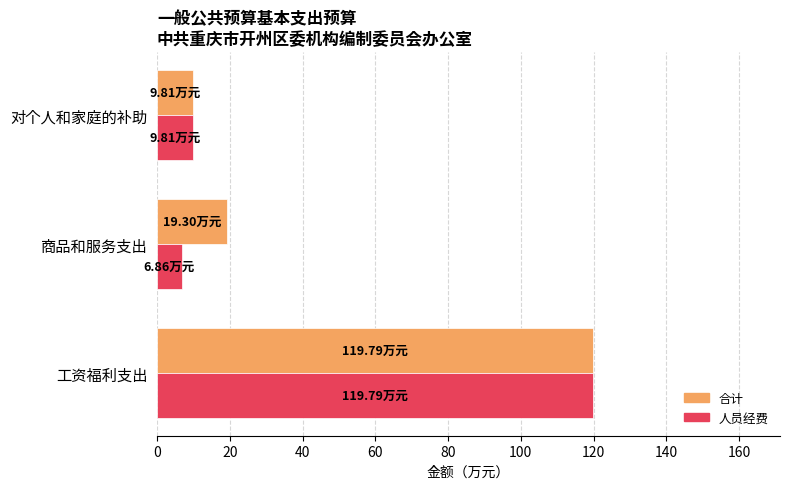

Rank the categories by 合计 value from highest to lowest.

工资福利支出, 商品和服务支出, 对个人和家庭的补助